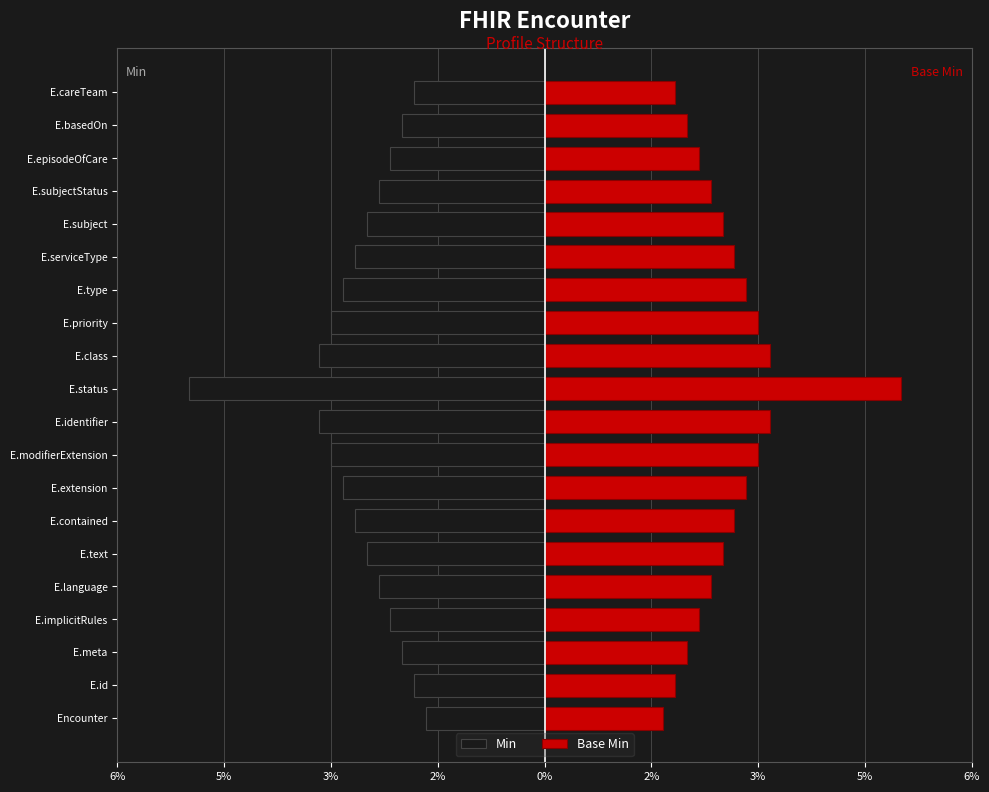

Reading right to left, list all the values displayed in this chart.

Min: -1.9	-2.1	-2.3	-2.4	-2.6	-2.8	-3.0	-3.1	-3.3	-5.2	-3.3	-3.1	-3.0	-2.8	-2.6	-2.4	-2.3	-2.1	-1.9	-1.8
Base Min: 1.9	2.1	2.3	2.4	2.6	2.8	3.0	3.1	3.3	5.2	3.3	3.1	3.0	2.8	2.6	2.4	2.3	2.1	1.9	1.8